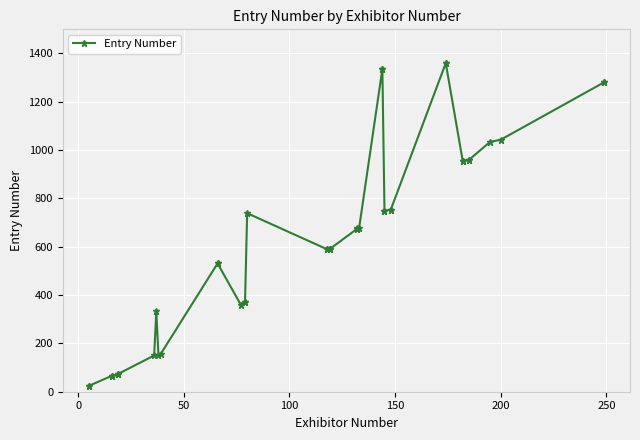

Count the number of data series in this chart.

1